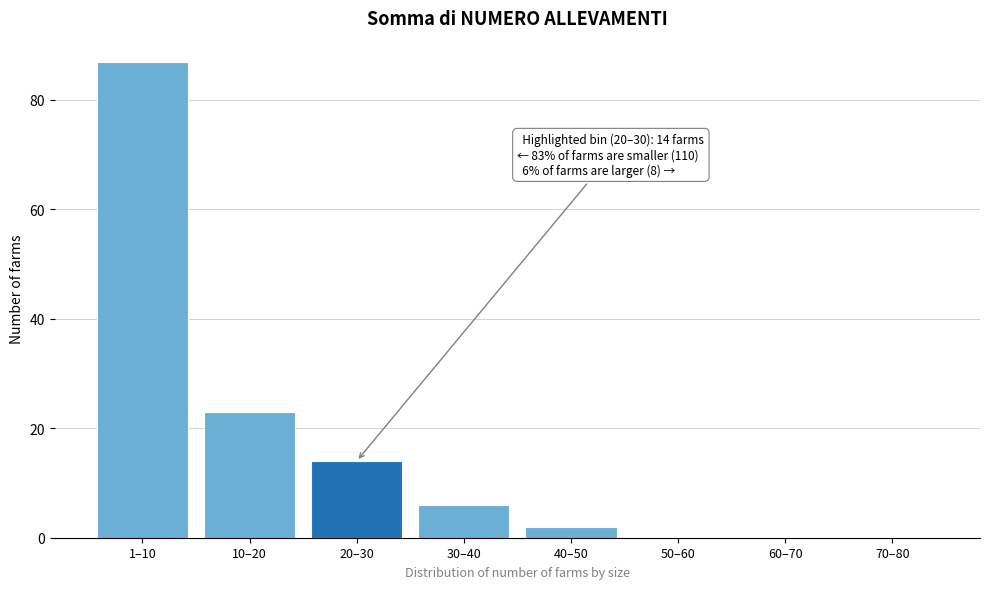

Reading left to right, transcribe all the data shown in this chart.

1–10=87	10–20=23	20–30=14	30–40=6	40–50=2	50–60=0	60–70=0	70–80=0